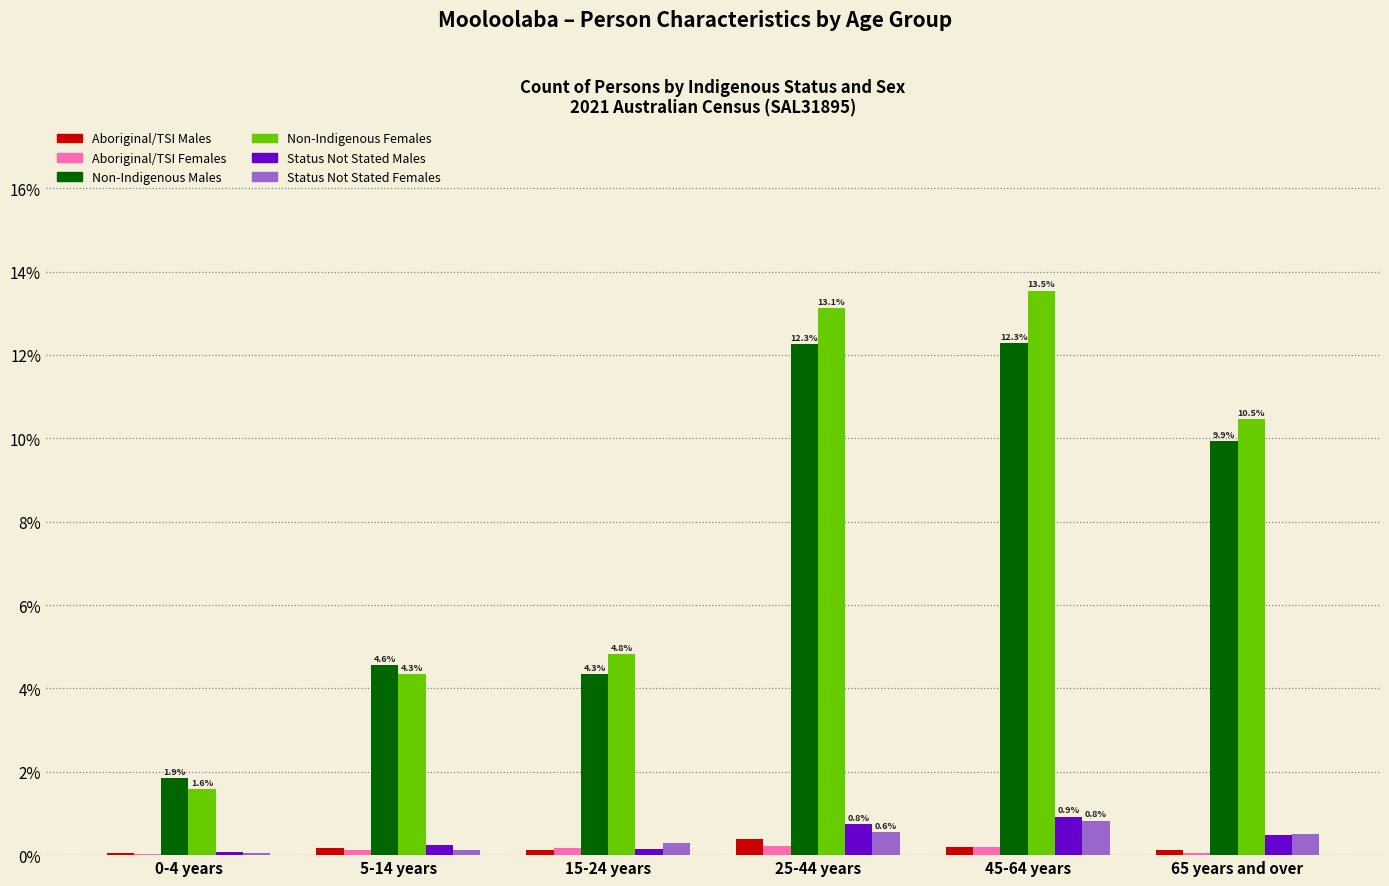

Is the value of Aboriginal/TSI Females at 0-4 years greater than the value of Non-Indigenous Females at 65 years and over?

No